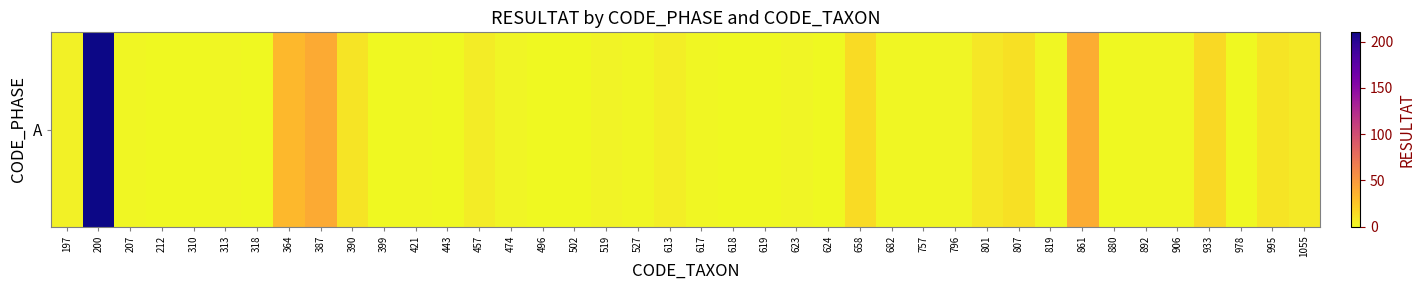

What is the change in value from 880 to 933?

+15